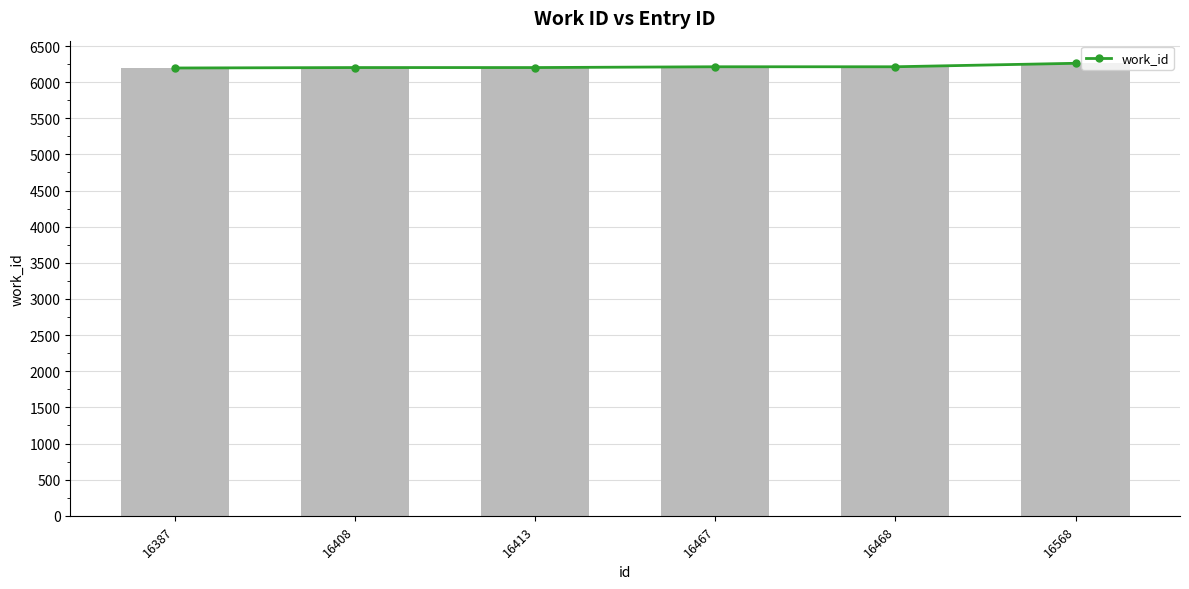

What is the ratio of the value at 16467 to the value at 16413?

1.0